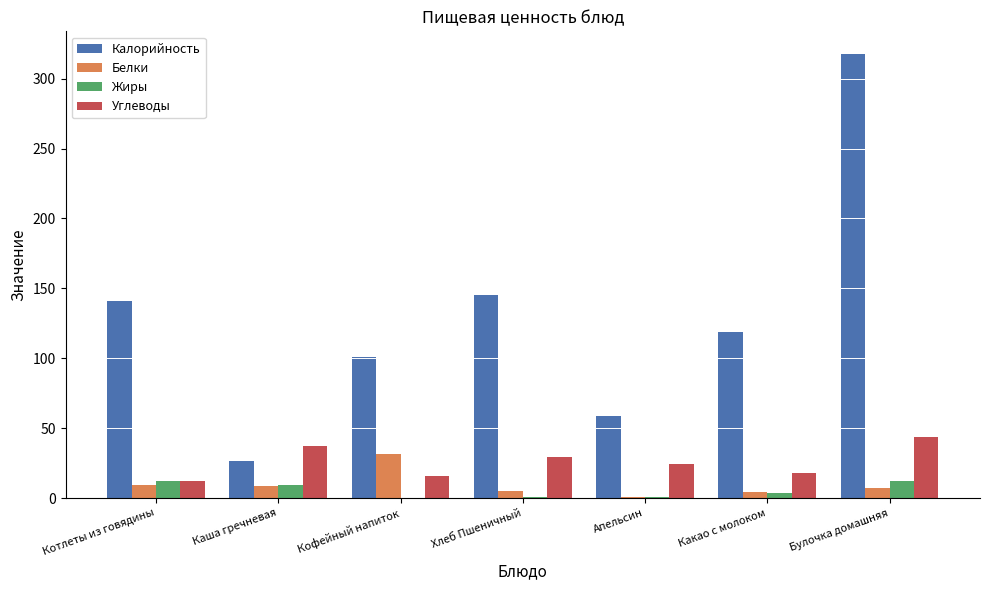

What is the total value across all series at Котлеты из говядины?

174.9